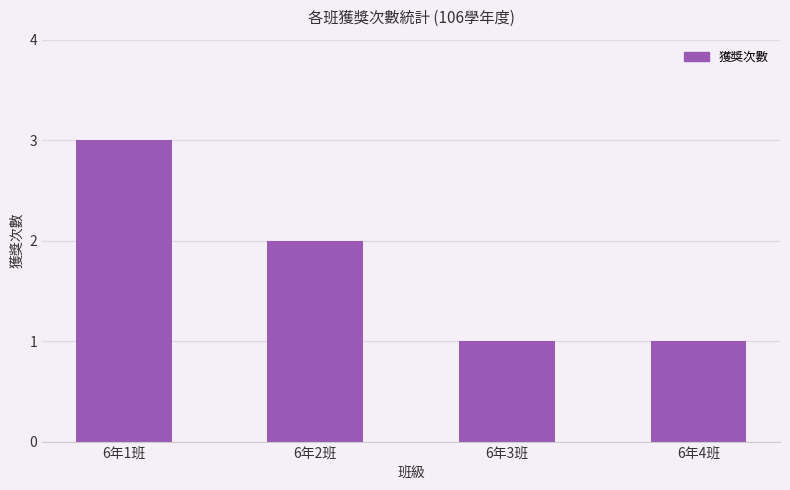

What value does the data have at 6年3班?

1